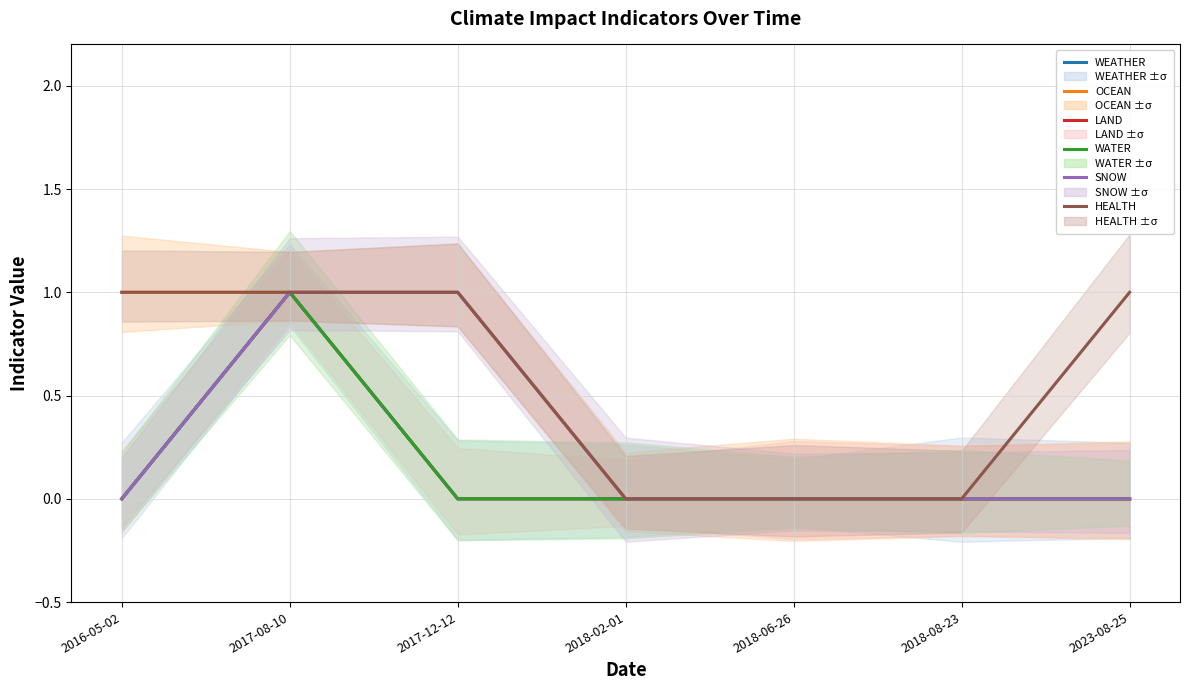

The value of SNOW at 2023-08-25 is 0. True or false?

True